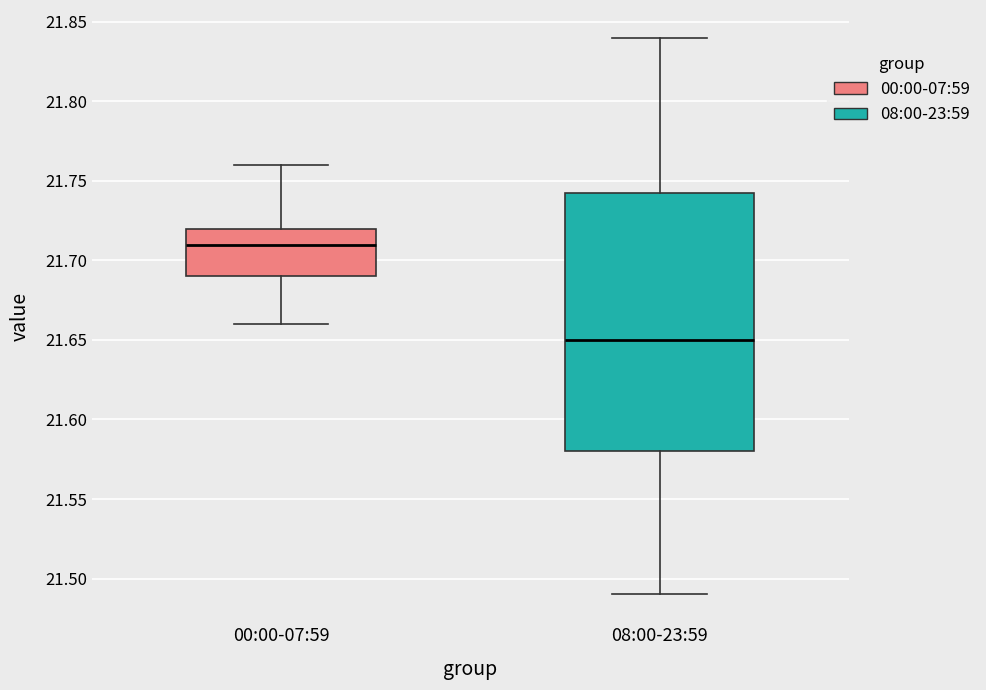

Which box's median line is the lowest?

08:00-23:59